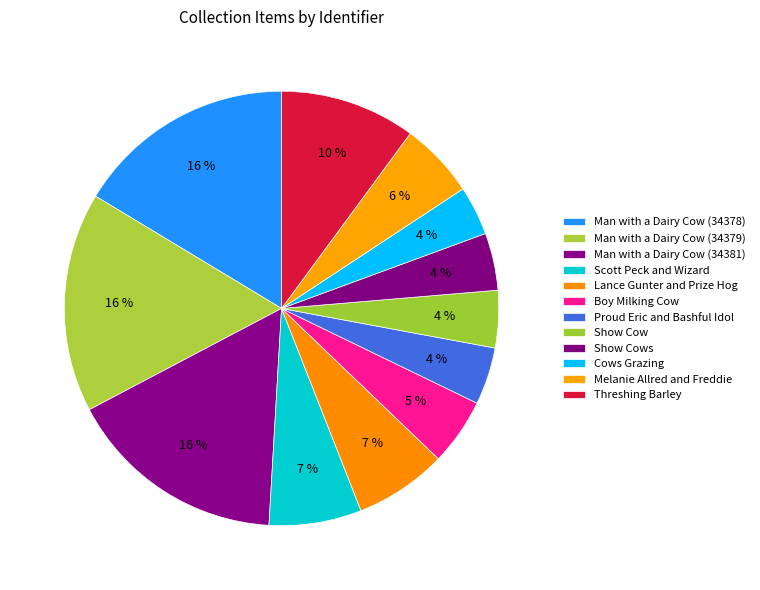

Is it true that Cows Grazing is 18% of the pie?

False